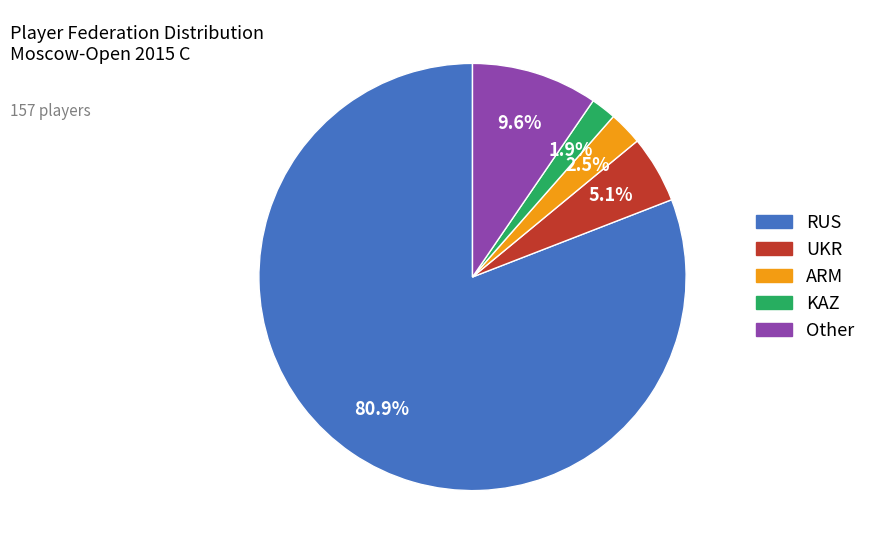

Which category has the smallest portion of the pie?

KAZ